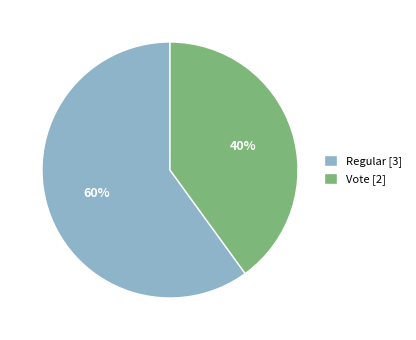

Do Vote [2] and Regular [3] together represent more than half of the pie?

Yes